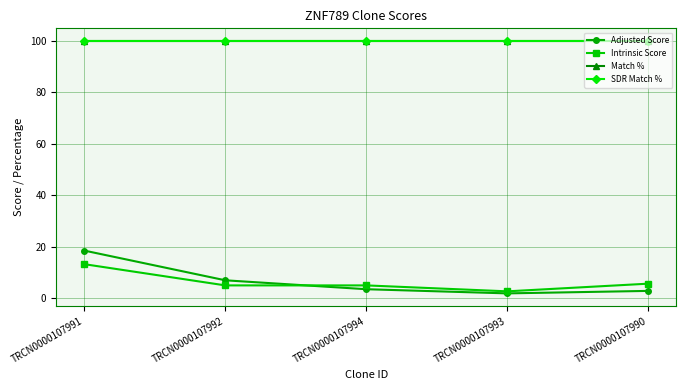

The value of Intrinsic Score at TRCN0000107993 is 2.6. True or false?

True